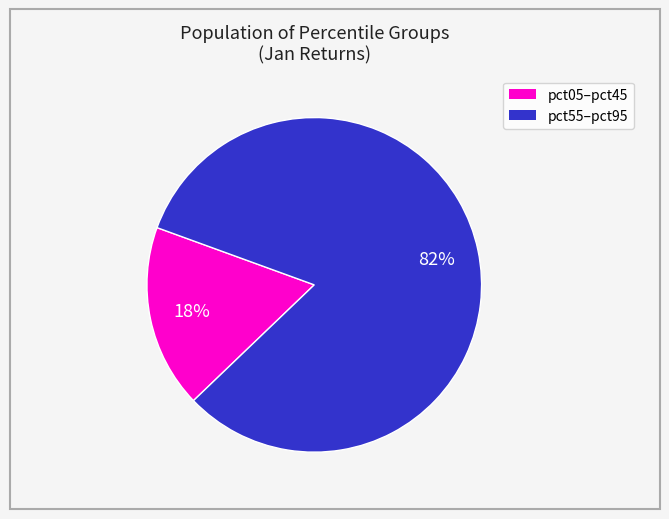

Does any single category account for the majority?

Yes